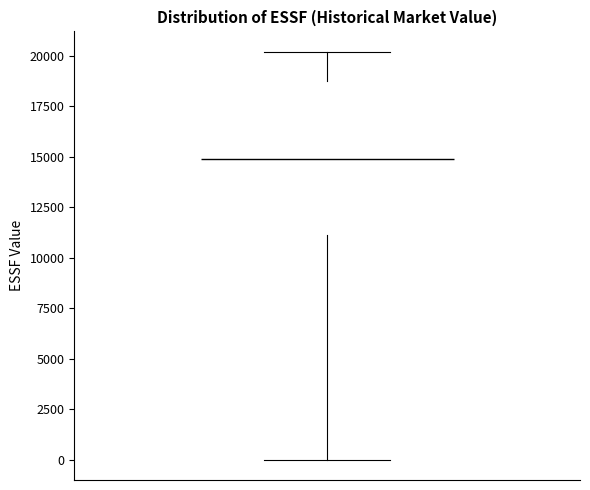

Read this box plot against the y-axis: the position of the median line, the range covered by the box, and the ends of both whiskers. The values are not printed on the chart, so give them approximately, as read against the axis.

median 15000, box 11000 to 19000, whiskers 0 to 20000